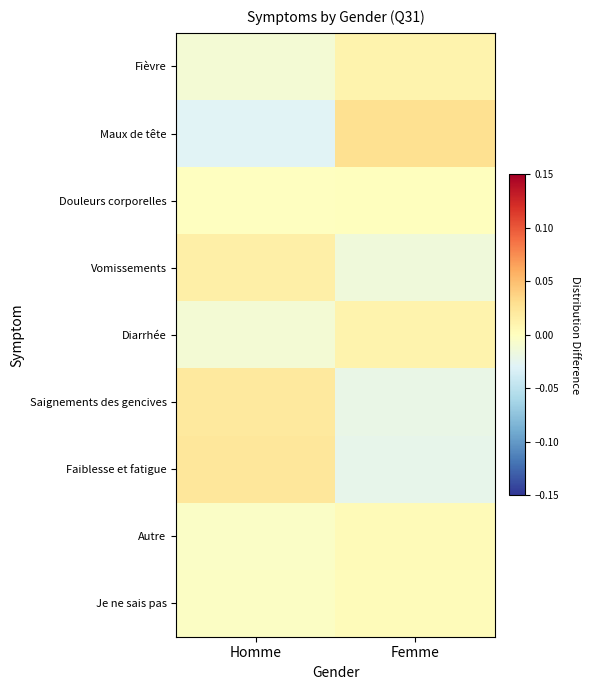

Rank the series at Homme from highest to lowest value.

Faiblesse et fatigue, Saignements des gencives, Vomissements, Douleurs corporelles, Je ne sais pas, Autre, Diarrhée, Fièvre, Maux de tête